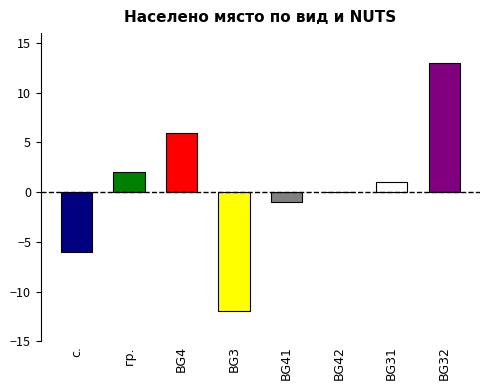

How many values are below zero?

3